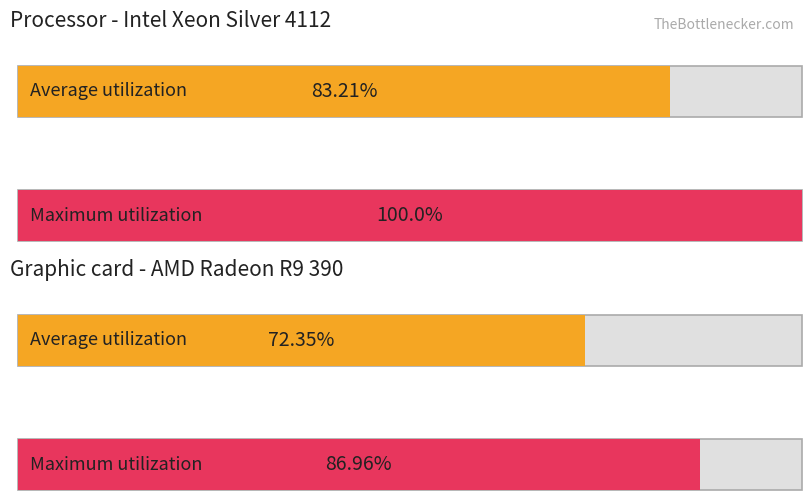

At 8, list the series in order from largest to smallest.

Maximum utilization, Average utilization